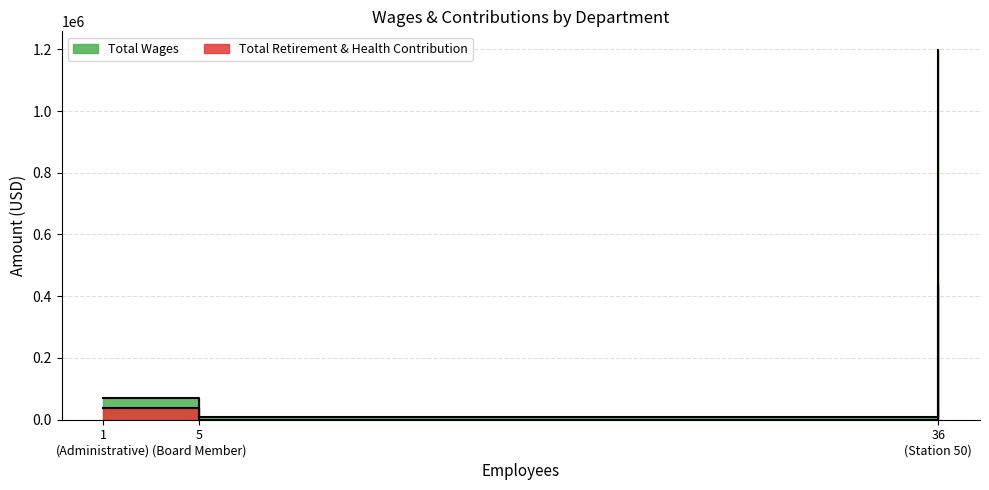

The value of Total Wages at Station 50 is 1198193. True or false?

True